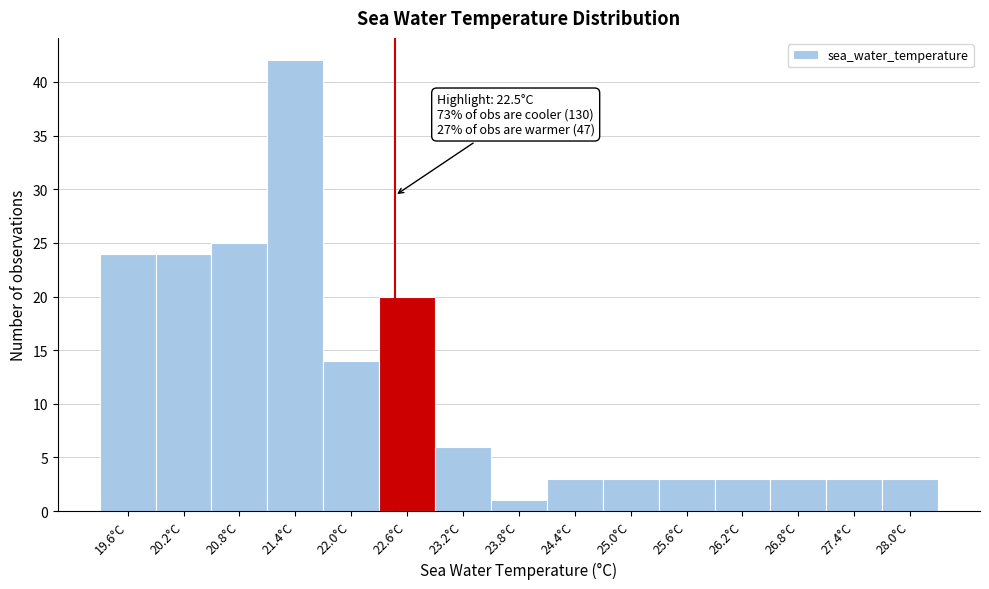

Which range on the x-axis has the tallest bar?

21.1 to 21.7